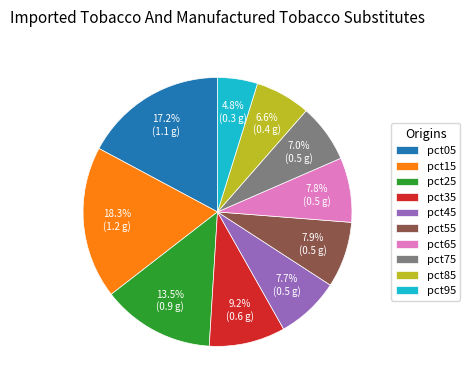

The pct15 slice represents 18% of the pie. True or false?

True